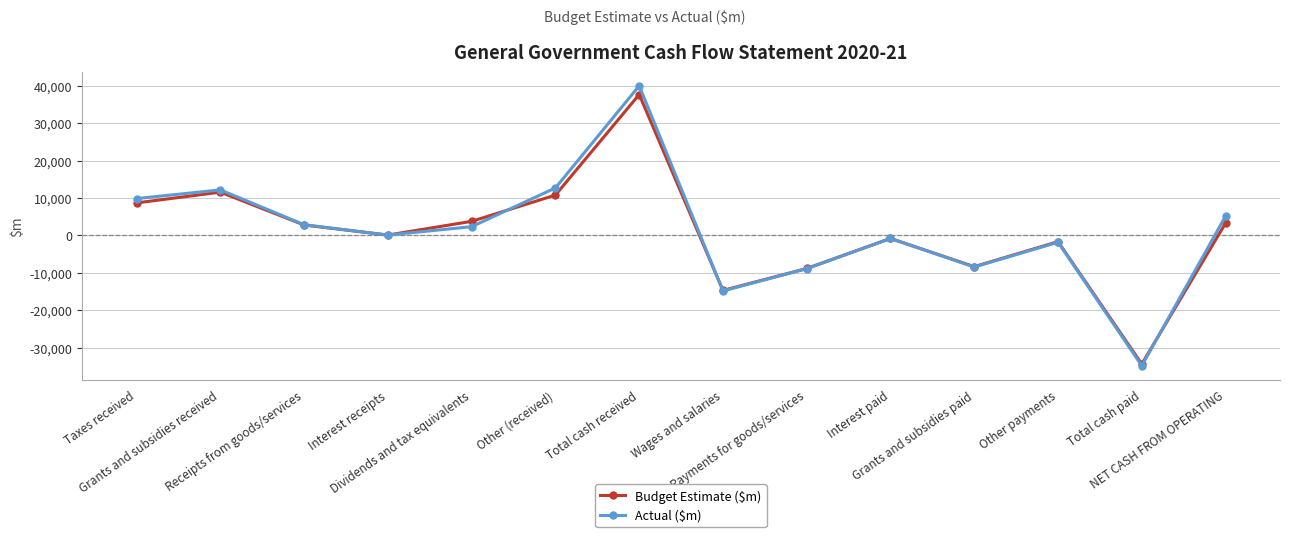

Count the number of categories in the chart.

14